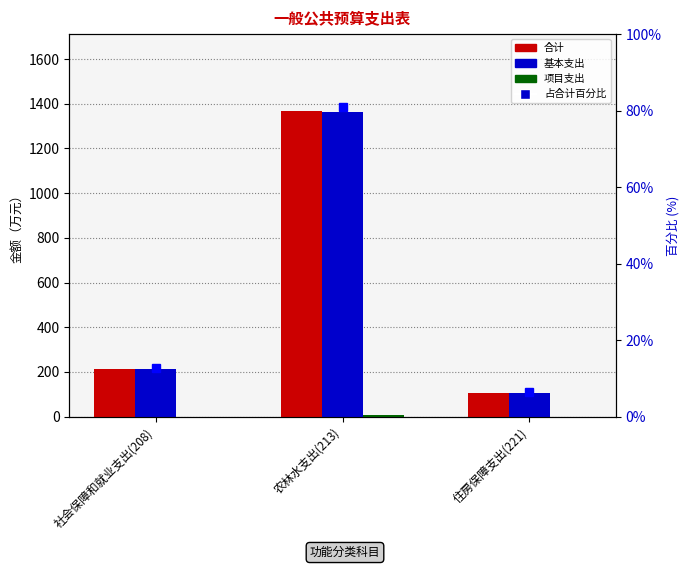

What are all the series names shown in the legend?

合计, 基本支出, 项目支出, 占合计百分比